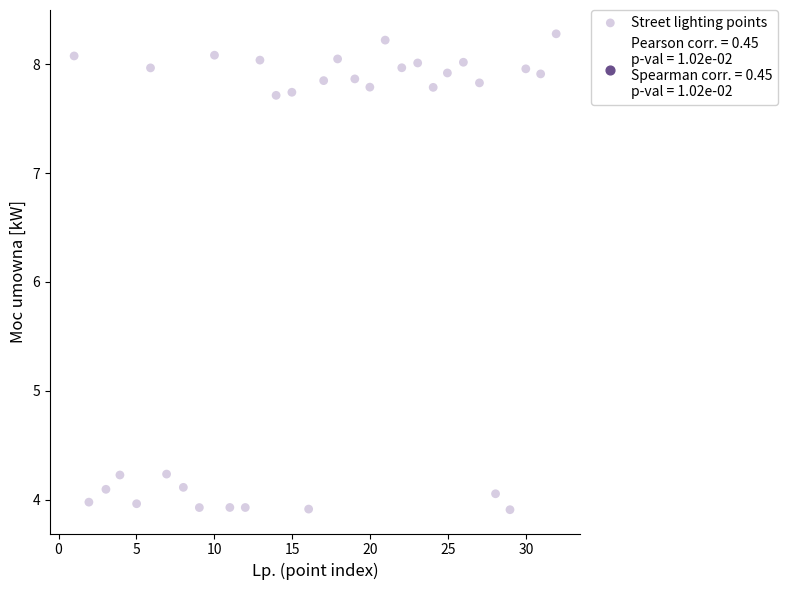

What is the range of Y values (max minus min)?

4.4